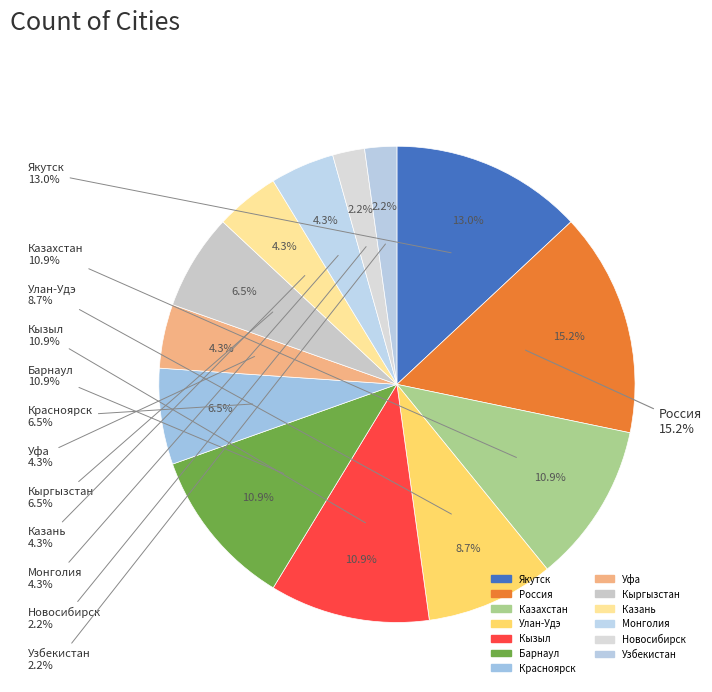

Is it true that Казахстан is 11% of the pie?

True